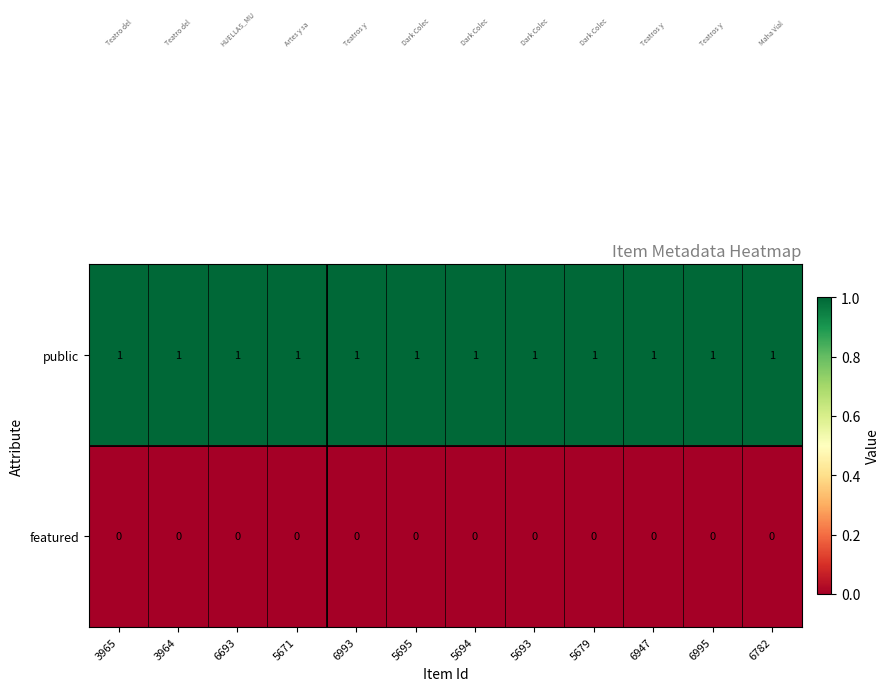

Which series has the largest total across all categories?

public